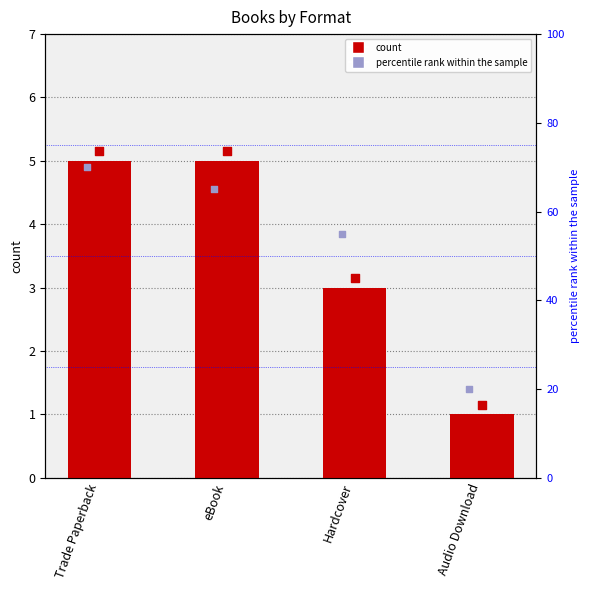

Which has a higher value, Trade Paperback or eBook?

Trade Paperback